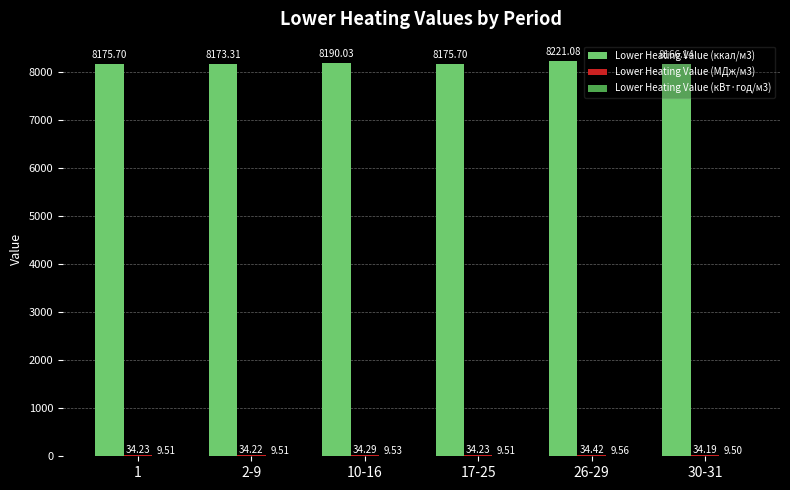

What is the maximum value shown in the chart?

8221.1